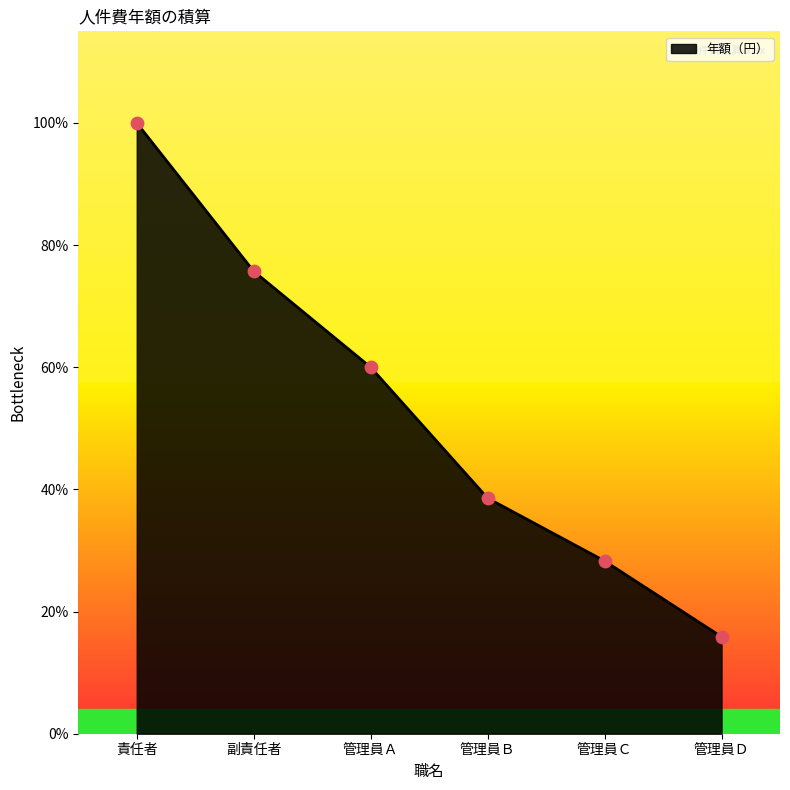

Approximately how many times larger is the value at 管理員Ａ compared to 副責任者?

0.8